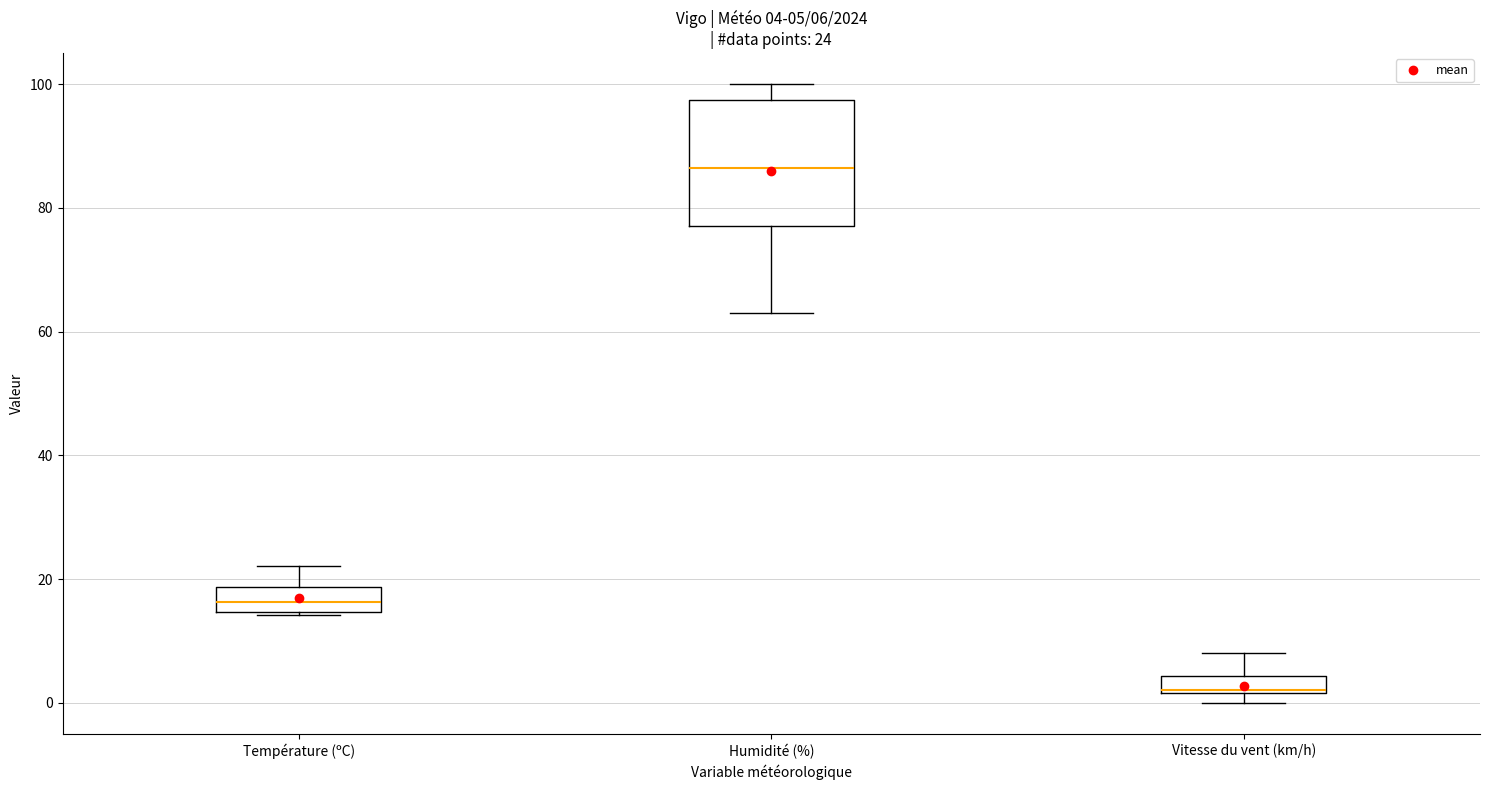

Comparing the boxes themselves (not the whiskers), which one is the tallest?

Humidité (%)